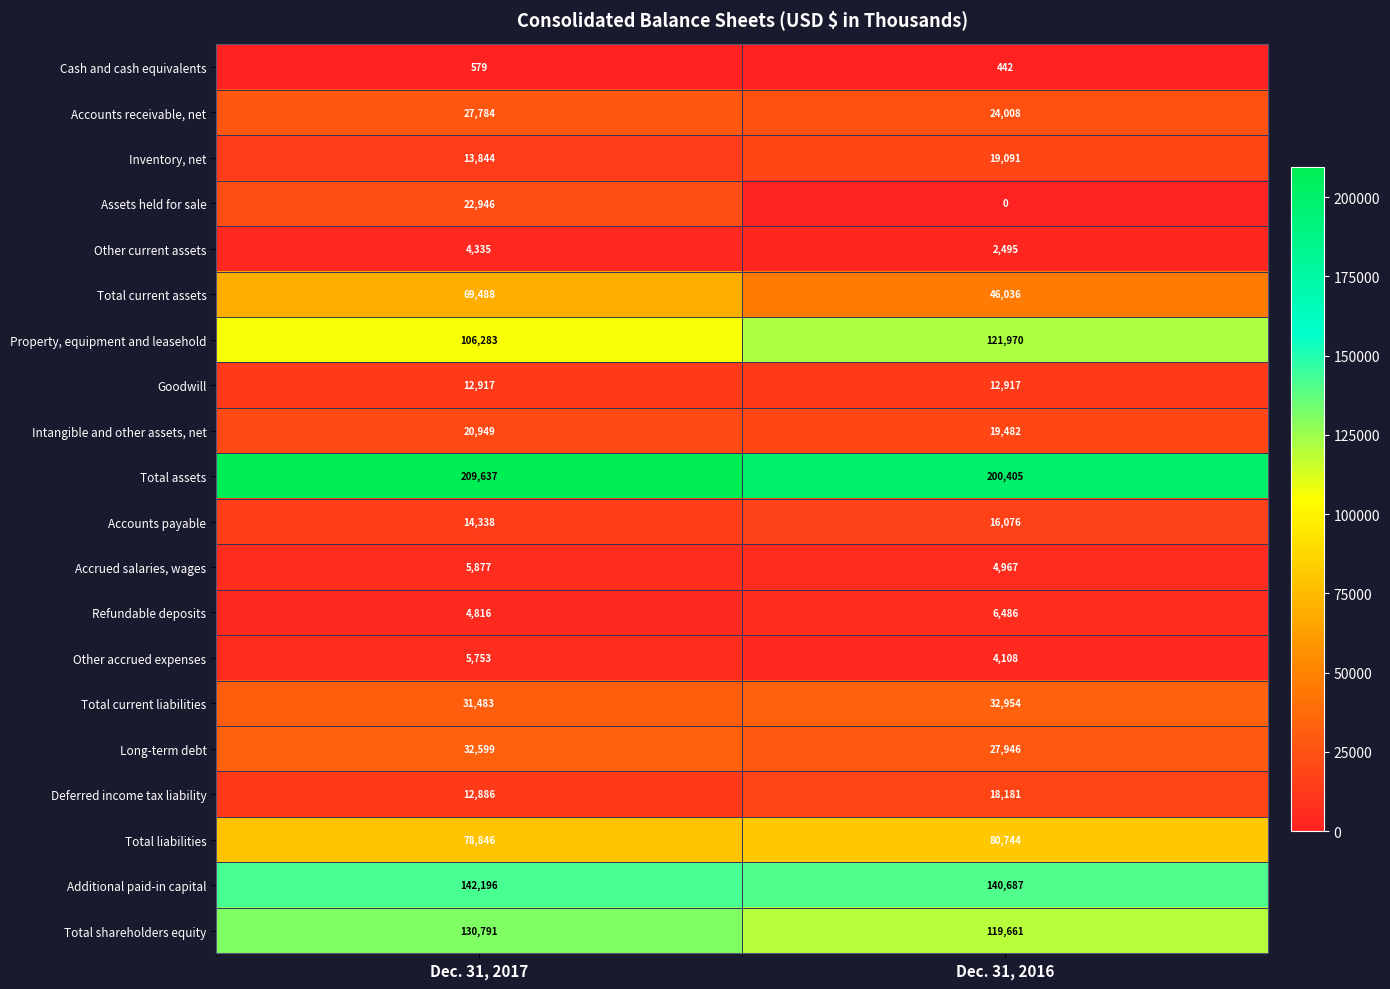

What is the average value of the Total assets series?

205021